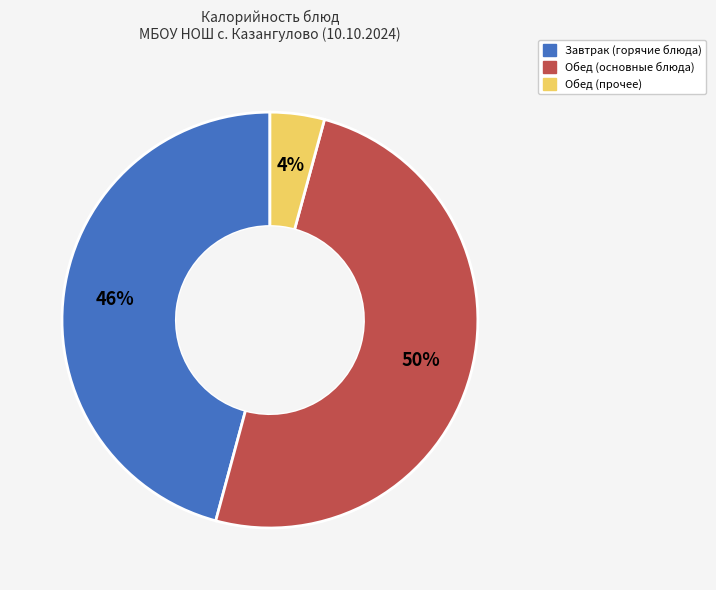

To the nearest percent, what is the average slice percentage?

33%